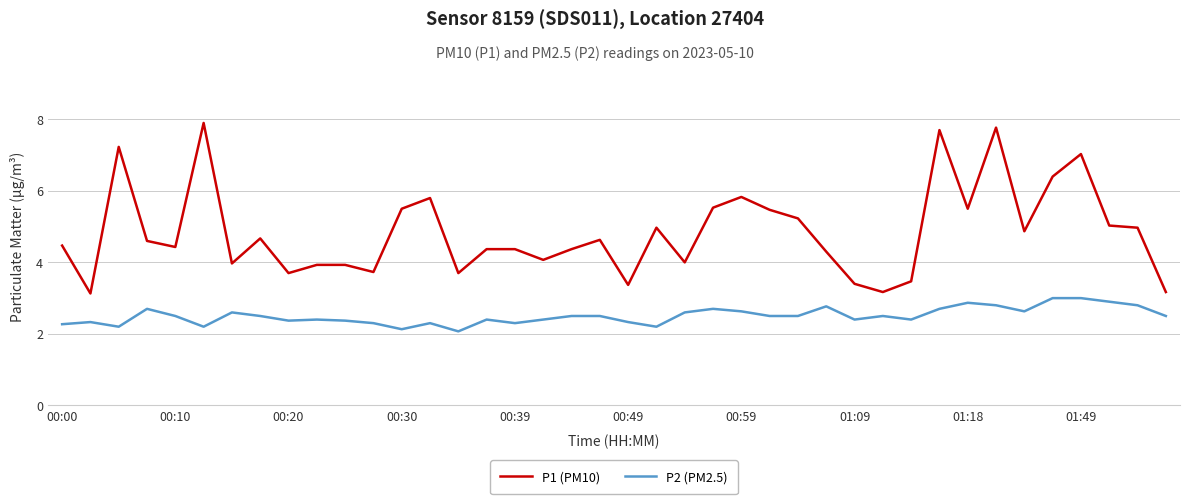

Which series has the largest total across all categories?

P1 (PM10)